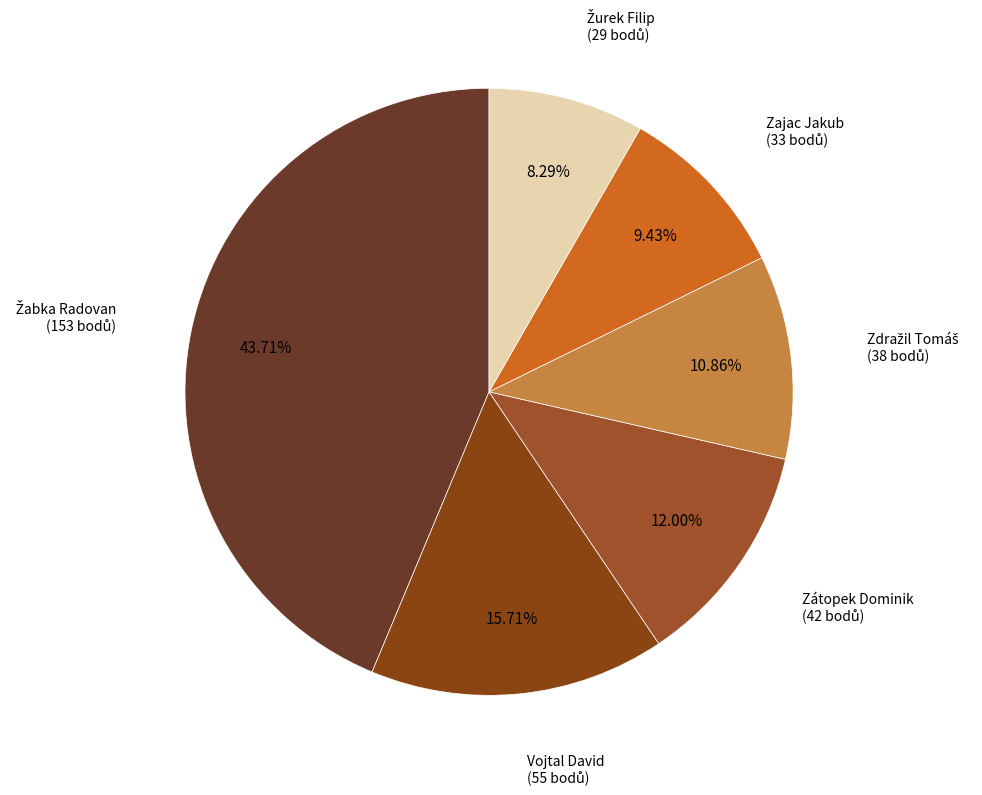

How many segments does this pie chart have?

6